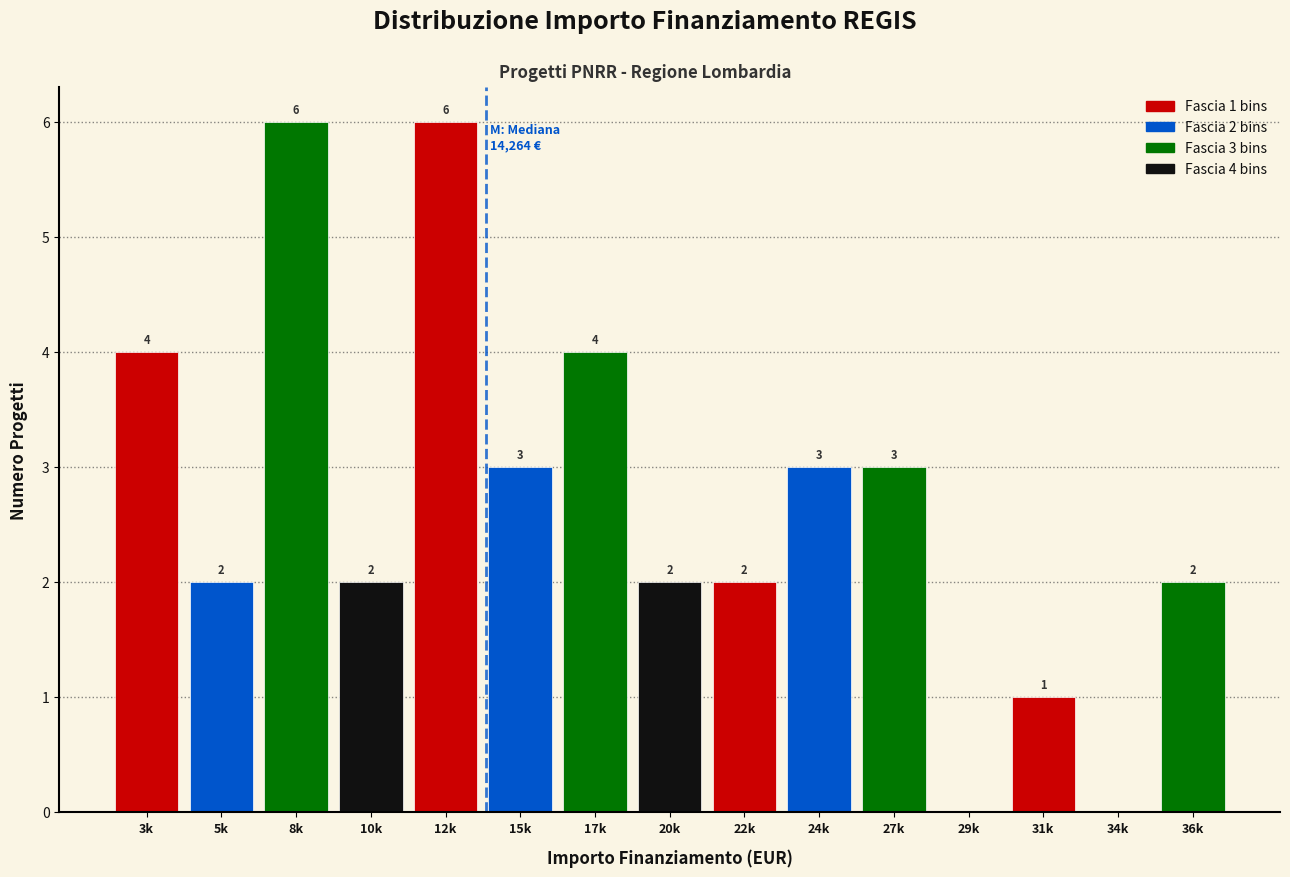

Reading left to right, extract all data points from this chart.

3k=4	5k=2	8k=6	10k=2	12k=6	15k=3	17k=4	20k=2	22k=2	24k=3	27k=3	29k=0	31k=1	34k=0	36k=2